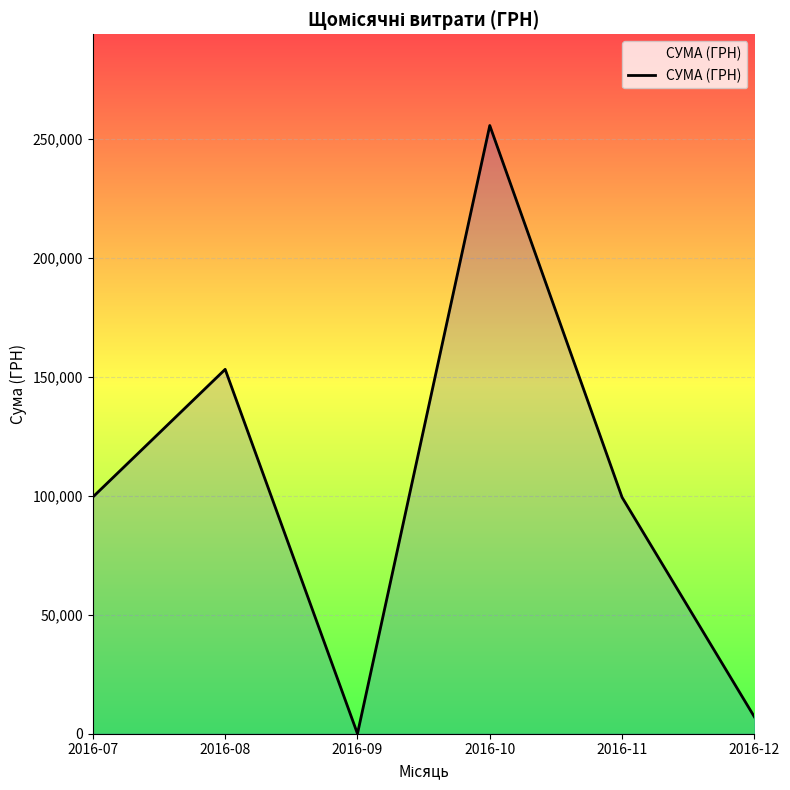

Is it true that the value at 2016-10 is 121490.1?

False